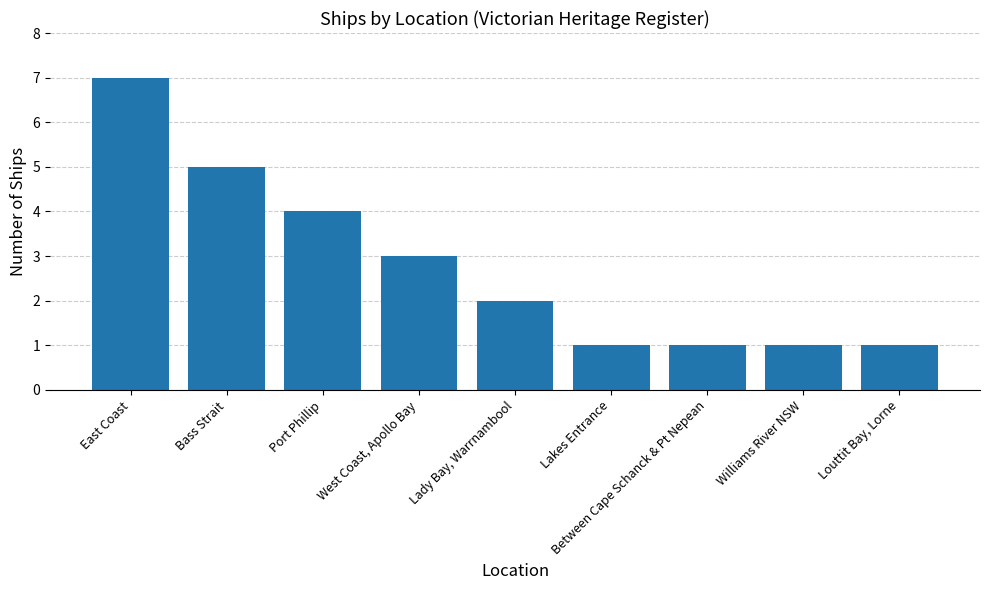

Where is the data nearest to the value 4?

Port Phillip